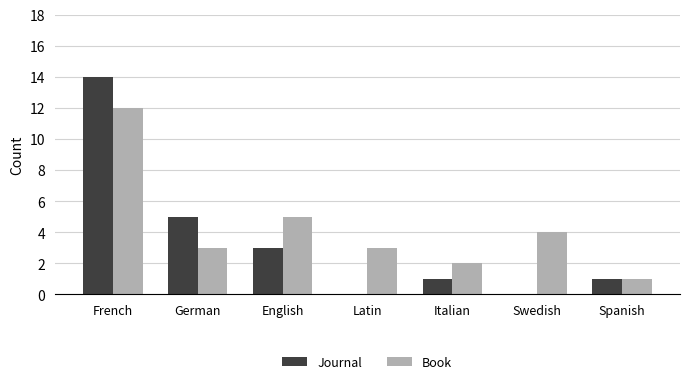

Between French and Swedish, which series saw the biggest shift?

Journal